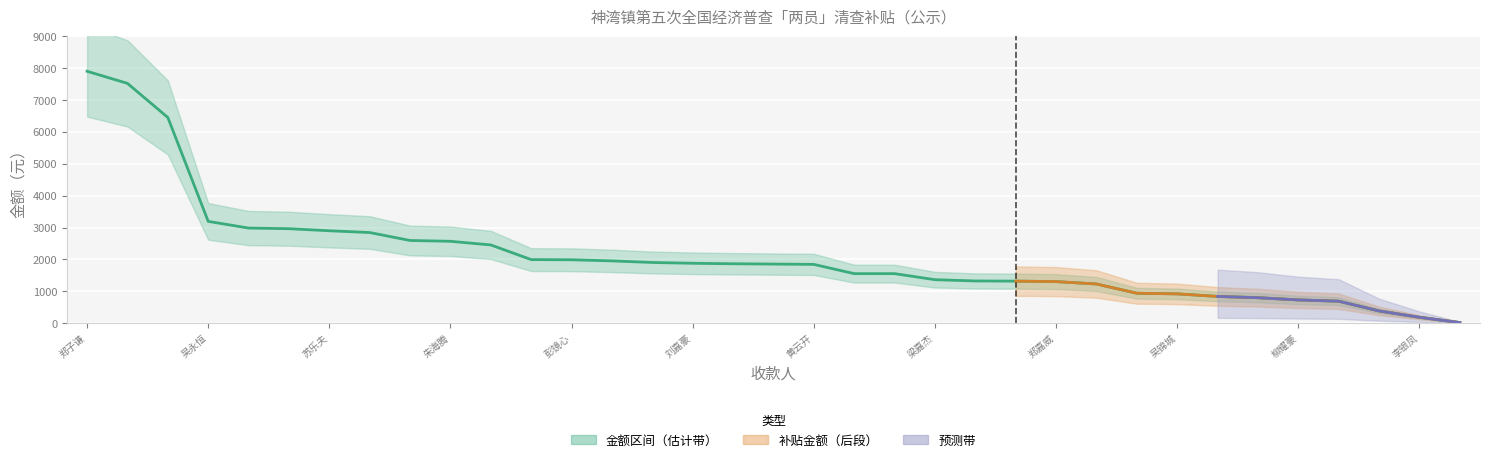

Approximately how many times larger is the value at 苏乐夫 compared to 梁嘉杰?

2.3